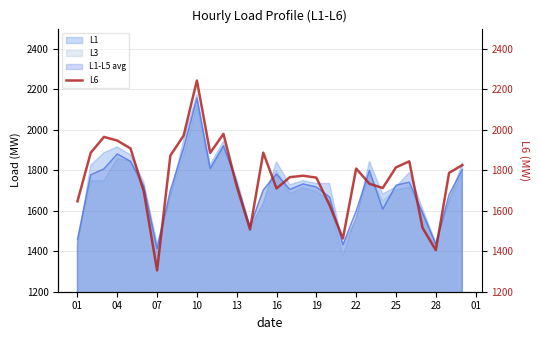

What is the difference between the maximum and minimum values?

938.1